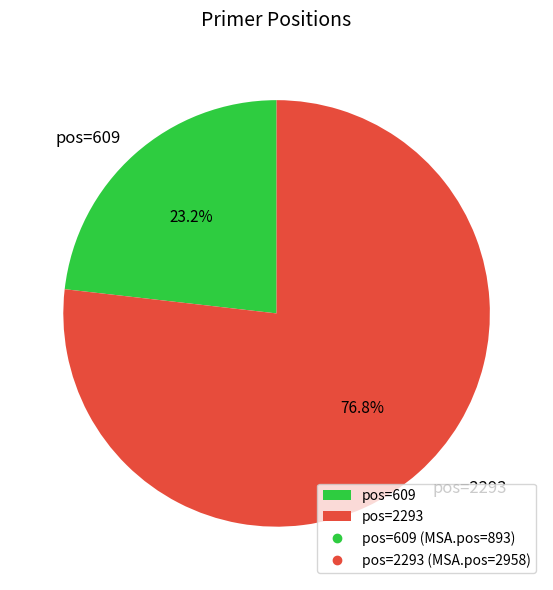

Is there any slice that represents more than half of the pie?

Yes